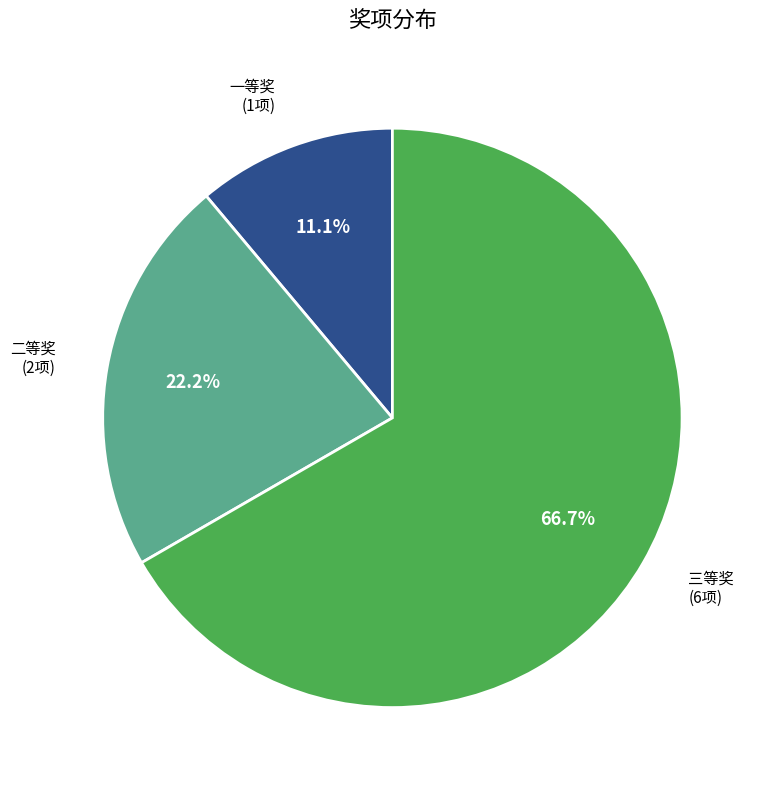

Combined, what portion of the pie is 一等奖 and 三等奖?

77.8%